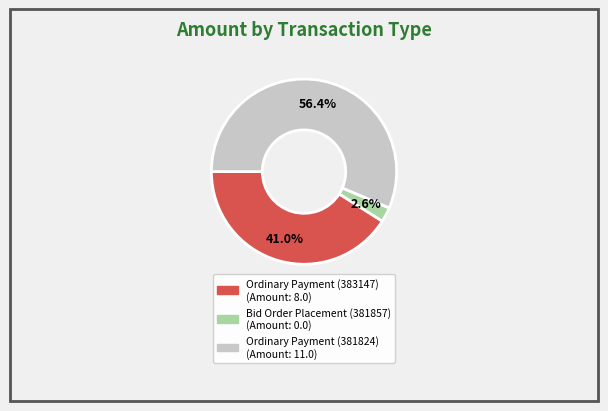

How many slices are in this pie chart?

3